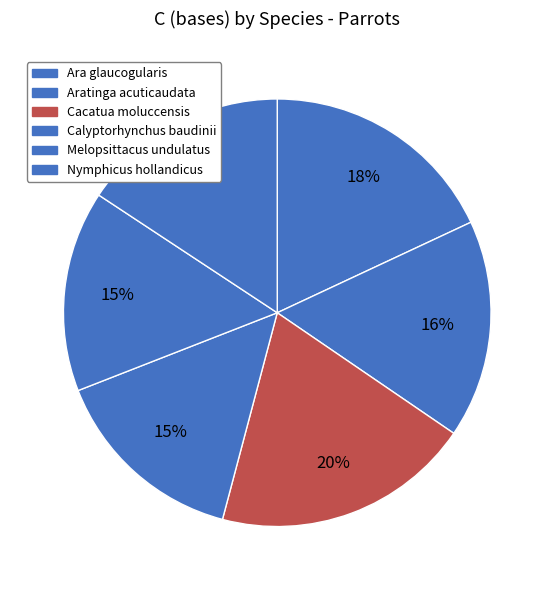

Count the number of slices in the pie.

6